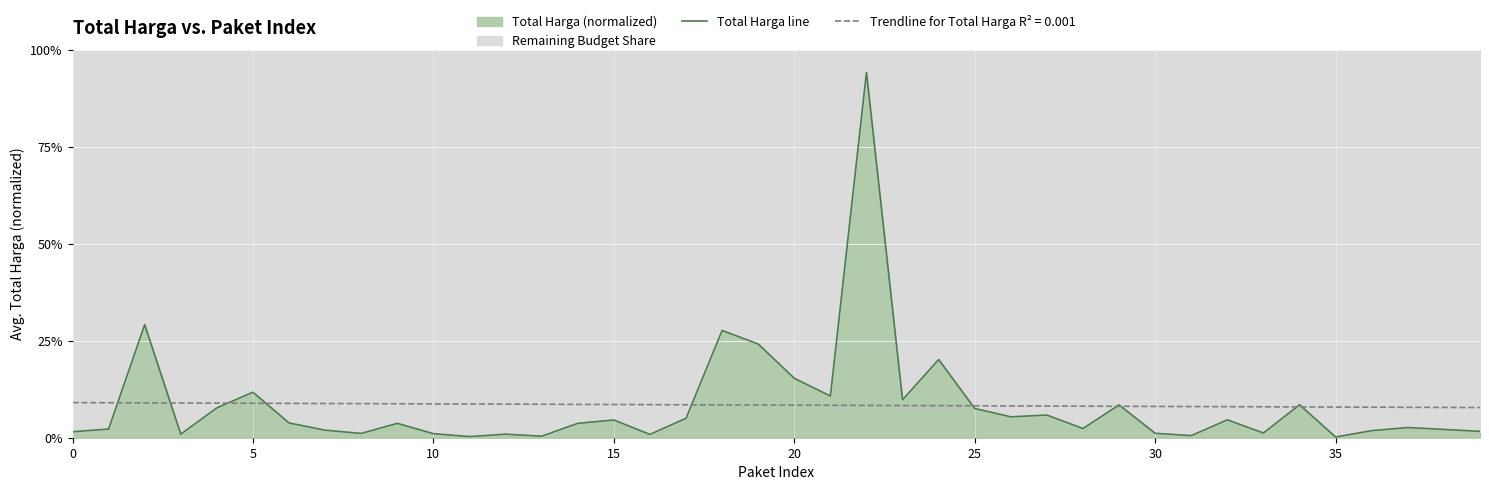

True or false: there are more than 1 points higher than both neighbors.

True